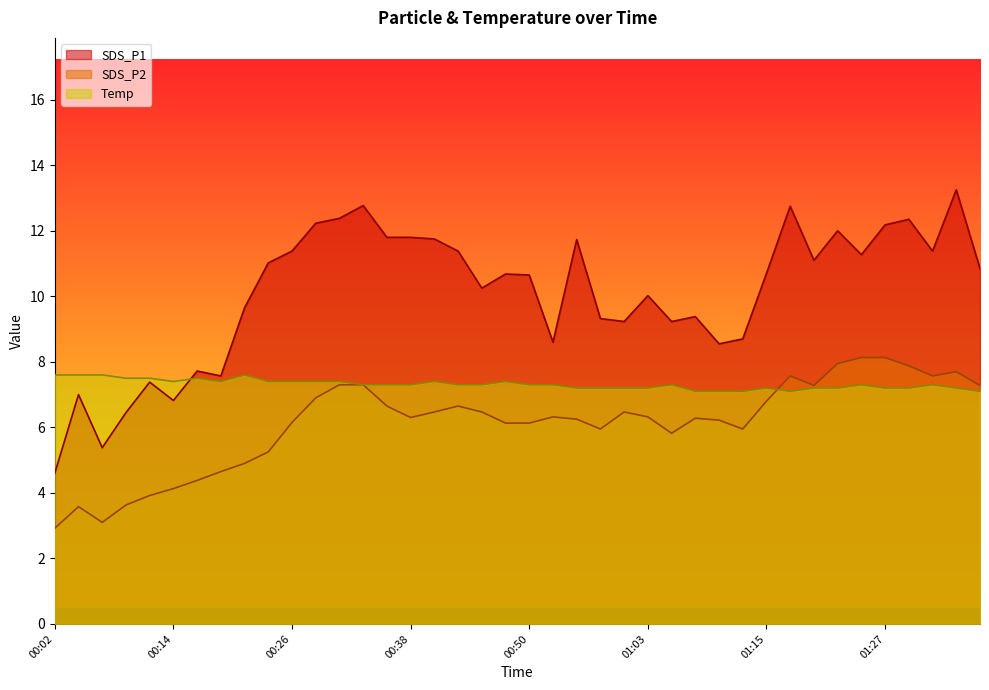

Reading left to right, transcribe all the data shown in this chart.

SDS_P1: 00:02=4.6	00:04=7.0	00:07=5.4	00:09=6.5	00:12=7.4	00:14=6.8	00:16=7.7	00:19=7.6	00:21=9.7	00:24=11.0	00:26=11.4	00:29=12.2	00:31=12.4	00:33=12.8	00:36=11.8	00:38=11.8	00:41=11.8	00:43=11.4	00:46=10.2	00:48=10.7	00:50=10.7	00:53=8.6	00:55=11.7	00:58=9.3	01:00=9.2	01:03=10.0	01:05=9.2	01:08=9.4	01:10=8.6	01:12=8.7	01:15=10.7	01:17=12.8	01:20=11.1	01:22=12.0	01:25=11.3	01:27=12.2	01:29=12.3	01:32=11.4	01:34=13.2	01:37=10.8
SDS_P2: 00:02=2.9	00:04=3.6	00:07=3.1	00:09=3.6	00:12=3.9	00:14=4.1	00:16=4.4	00:19=4.7	00:21=4.9	00:24=5.2	00:26=6.2	00:29=6.9	00:31=7.3	00:33=7.3	00:36=6.7	00:38=6.3	00:41=6.5	00:43=6.7	00:46=6.5	00:48=6.1	00:50=6.1	00:53=6.3	00:55=6.2	00:58=6.0	01:00=6.5	01:03=6.3	01:05=5.8	01:08=6.3	01:10=6.2	01:12=6.0	01:15=6.8	01:17=7.6	01:20=7.3	01:22=8.0	01:25=8.1	01:27=8.1	01:29=7.9	01:32=7.6	01:34=7.7	01:37=7.3
Temp: 00:02=7.6	00:04=7.6	00:07=7.6	00:09=7.5	00:12=7.5	00:14=7.4	00:16=7.5	00:19=7.4	00:21=7.6	00:24=7.4	00:26=7.4	00:29=7.4	00:31=7.4	00:33=7.3	00:36=7.3	00:38=7.3	00:41=7.4	00:43=7.3	00:46=7.3	00:48=7.4	00:50=7.3	00:53=7.3	00:55=7.2	00:58=7.2	01:00=7.2	01:03=7.2	01:05=7.3	01:08=7.1	01:10=7.1	01:12=7.1	01:15=7.2	01:17=7.1	01:20=7.2	01:22=7.2	01:25=7.3	01:27=7.2	01:29=7.2	01:32=7.3	01:34=7.2	01:37=7.1